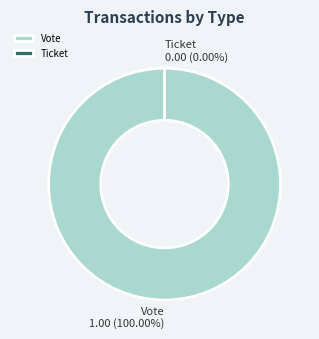

How many segments does this pie chart have?

2